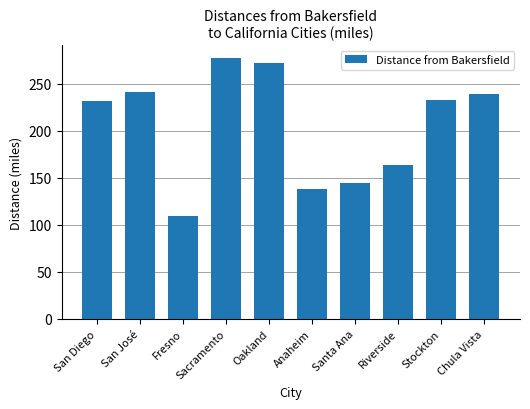

What is the change in value from Oakland to Chula Vista?

-33